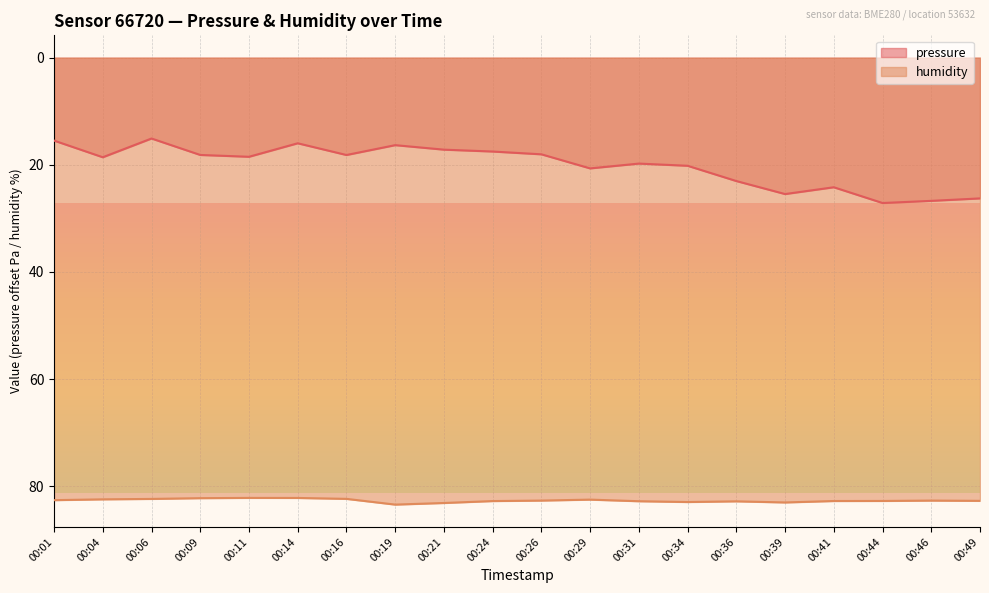

What is the smallest value displayed?

15.1